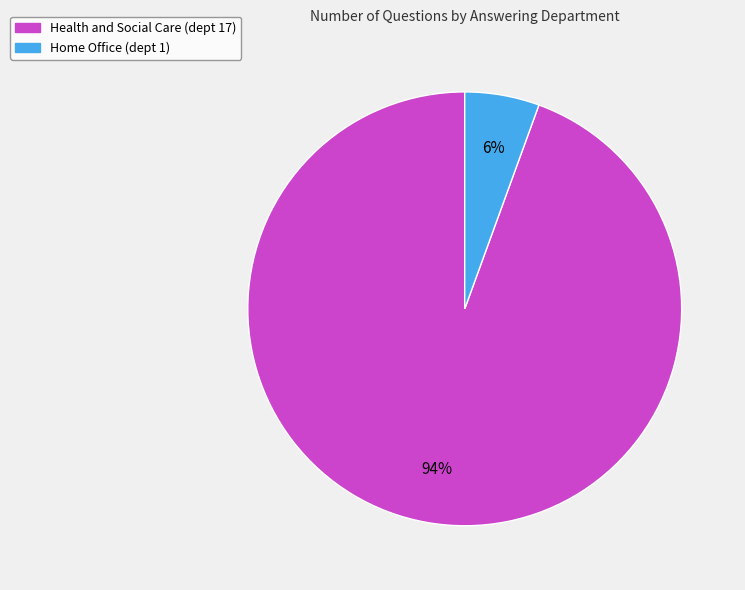

What percentage is the Health and Social Care (dept 17) slice, to the nearest percent?

94%